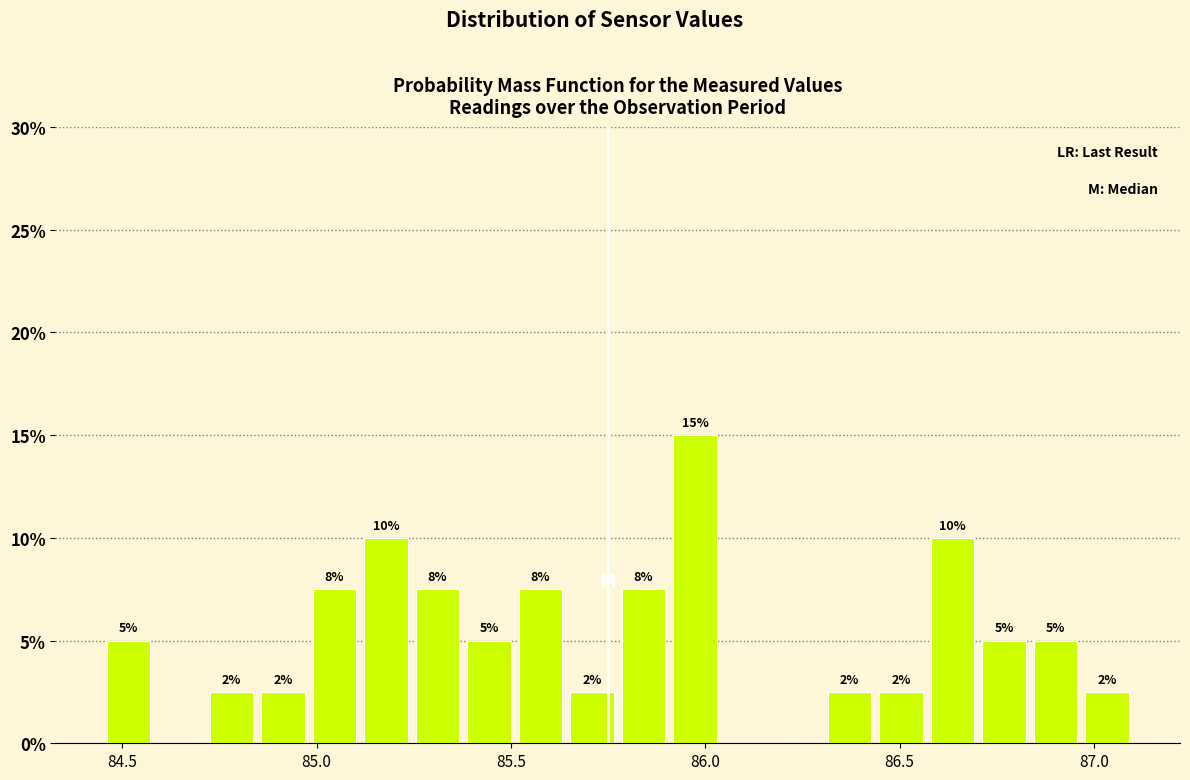

Read against the x-axis, roughly where is the centre of the tallest bar?

85.95